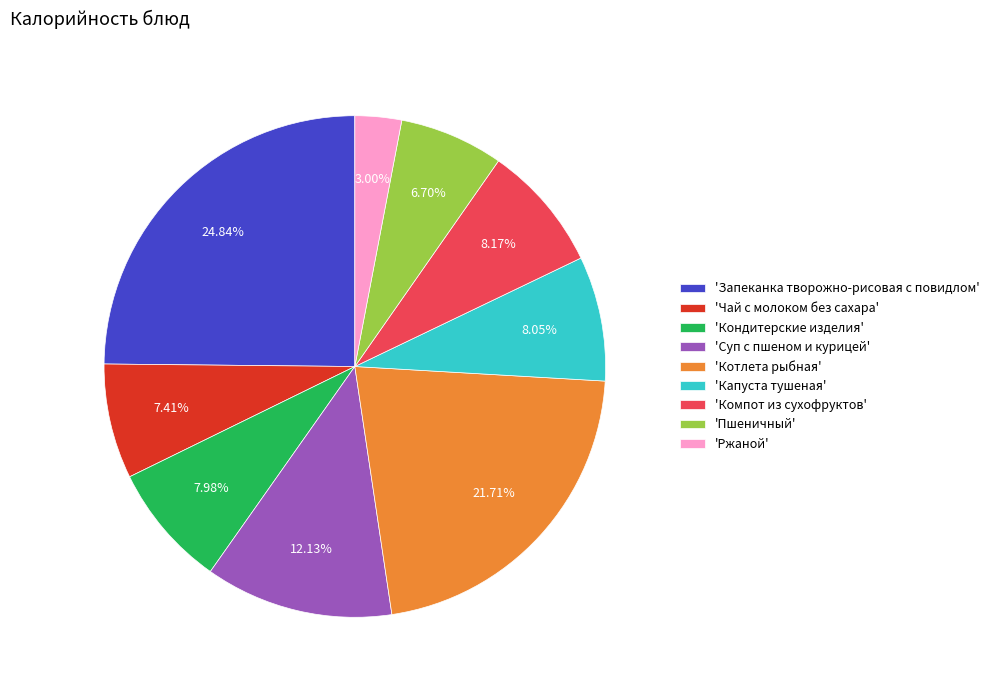

Between 'Суп с пшеном и курицей' and 'Капуста тушеная', which is larger?

'Суп с пшеном и курицей'